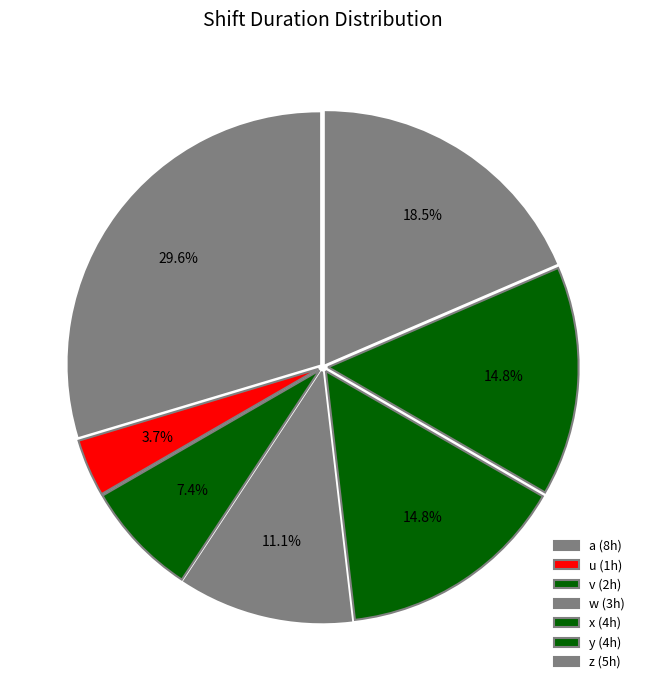

Combined, do a and u account for over 50%?

No